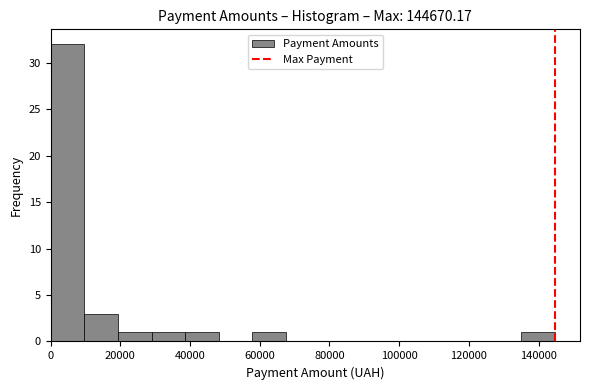

Reading left to right, transcribe this chart: for each bar, give the range it covers on the x-axis and its height. Neither the bar edges nor the heights are printed on the chart, so give them approximately, as read against the axes.

0 to 10000: 32
10000 to 20000: 3
20000 to 28000: 1
28000 to 38000: 1
38000 to 48000: 1
48000 to 58000: 0
58000 to 68000: 1
68000 to 78000: 0
78000 to 86000: 0
86000 to 96000: 0
96000 to 106000: 0
106000 to 116000: 0
116000 to 126000: 0
126000 to 136000: 0
136000 to 144000: 1